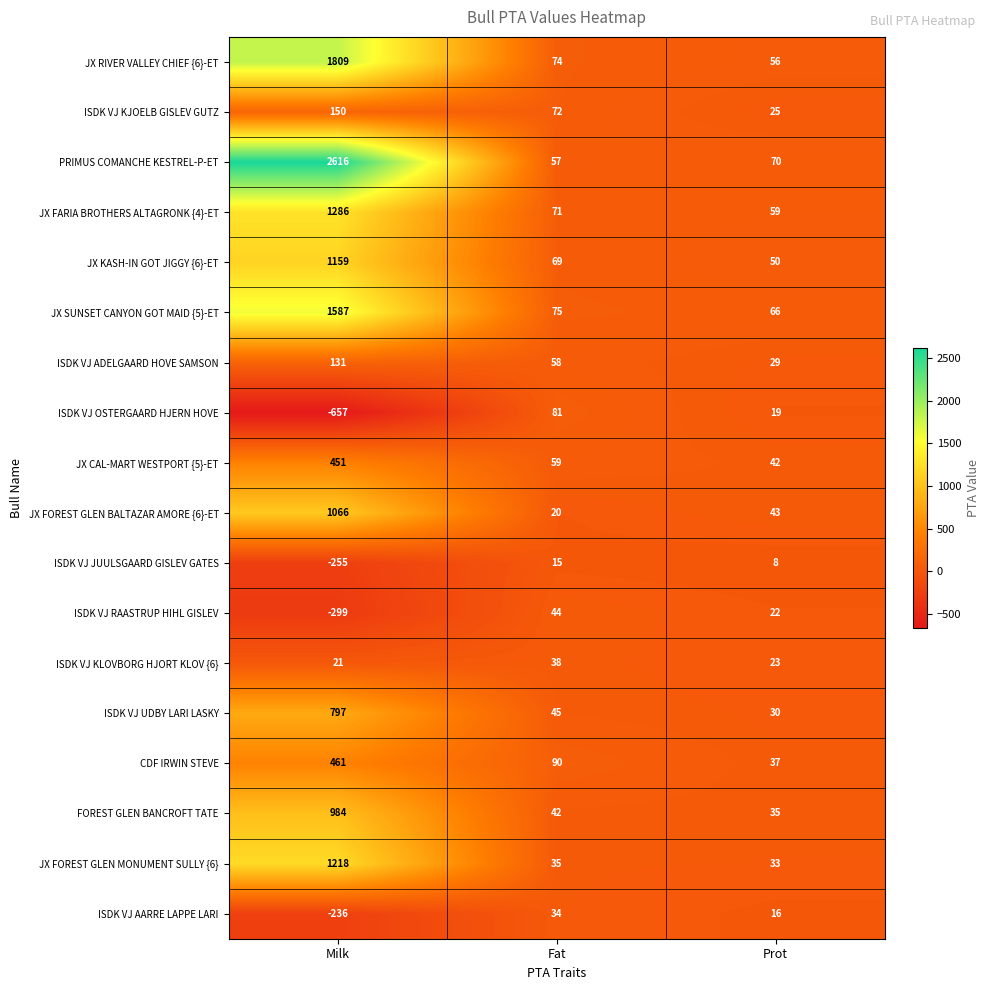

Is it true that JX RIVER VALLEY CHIEF {6}-ET equals 86 at Prot?

False